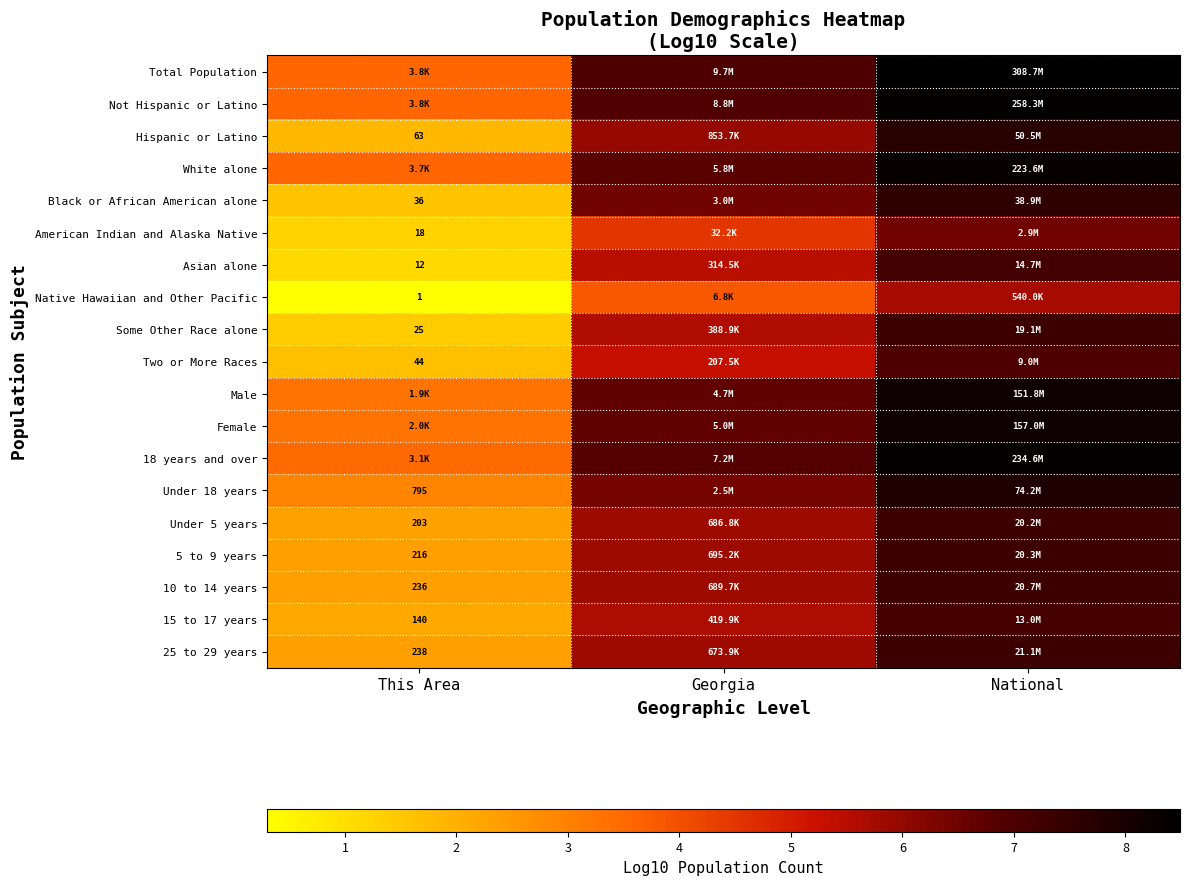

Is the value of 10 to 14 years at This Area greater than the value of 15 to 17 years at This Area?

Yes